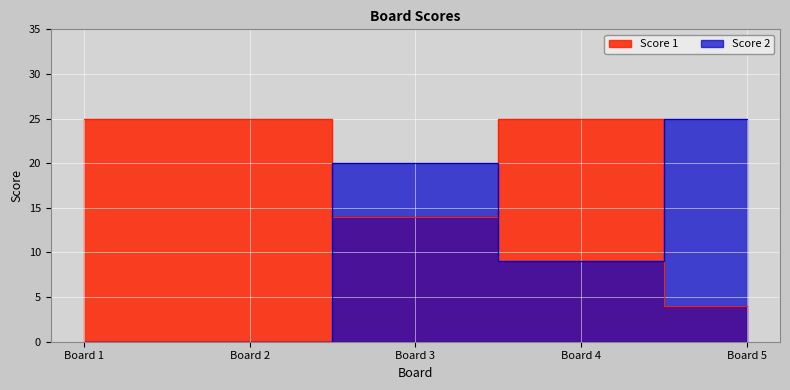

At how many categories does at least one series exceed 10?

5